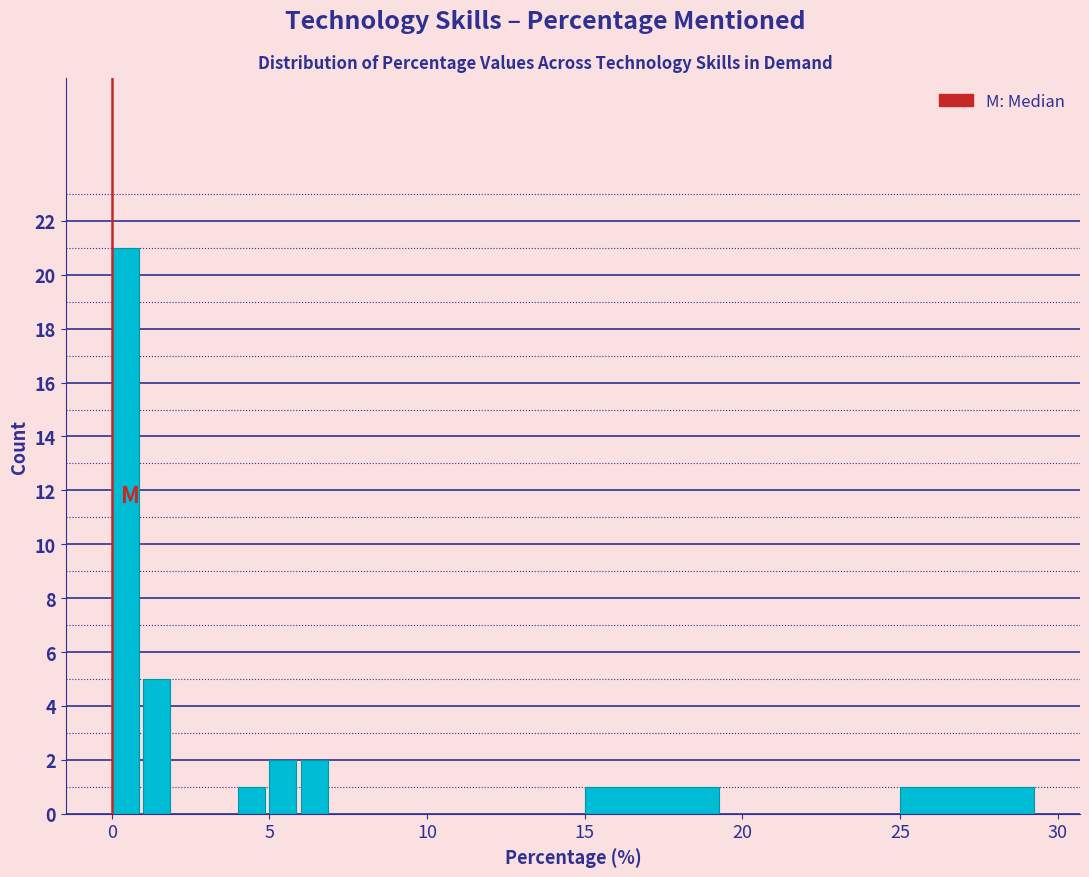

Read against the x-axis, roughly where is the centre of the tallest bar?

0.5